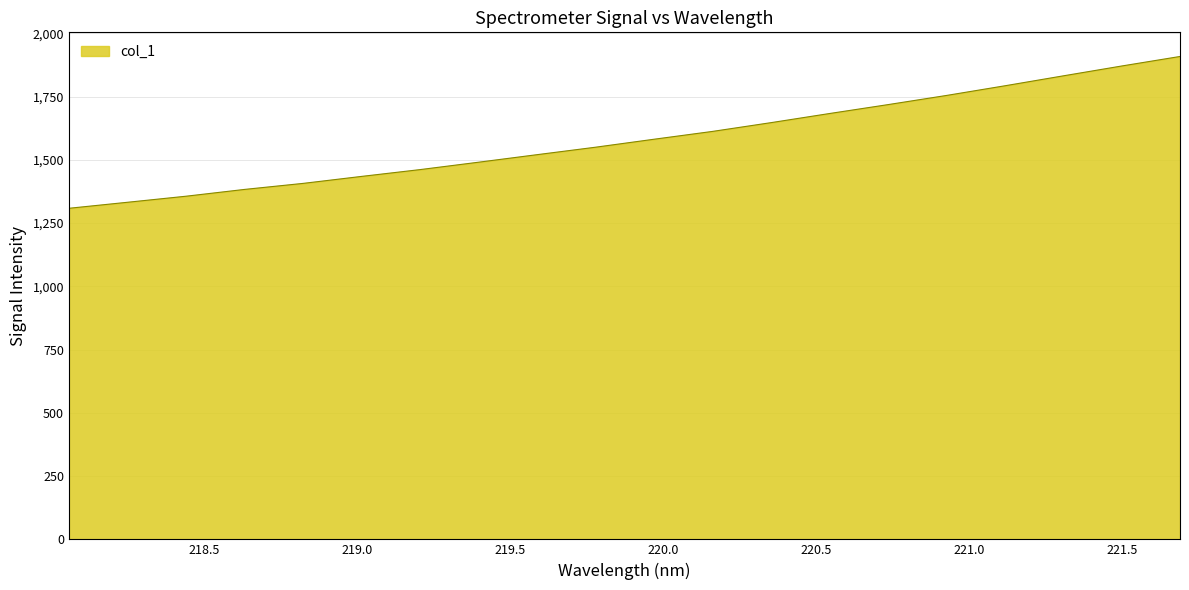

What is the maximum value shown in the chart?

1908.6